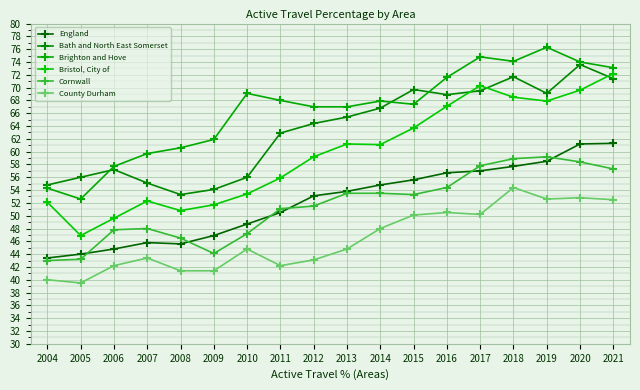

How many values in the County Durham series exceed 44?

10